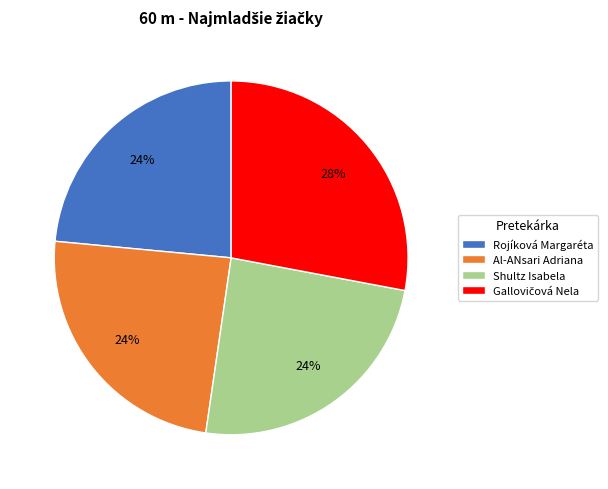

Combined, do Rojíková Margaréta and Shultz Isabela account for over 50%?

No